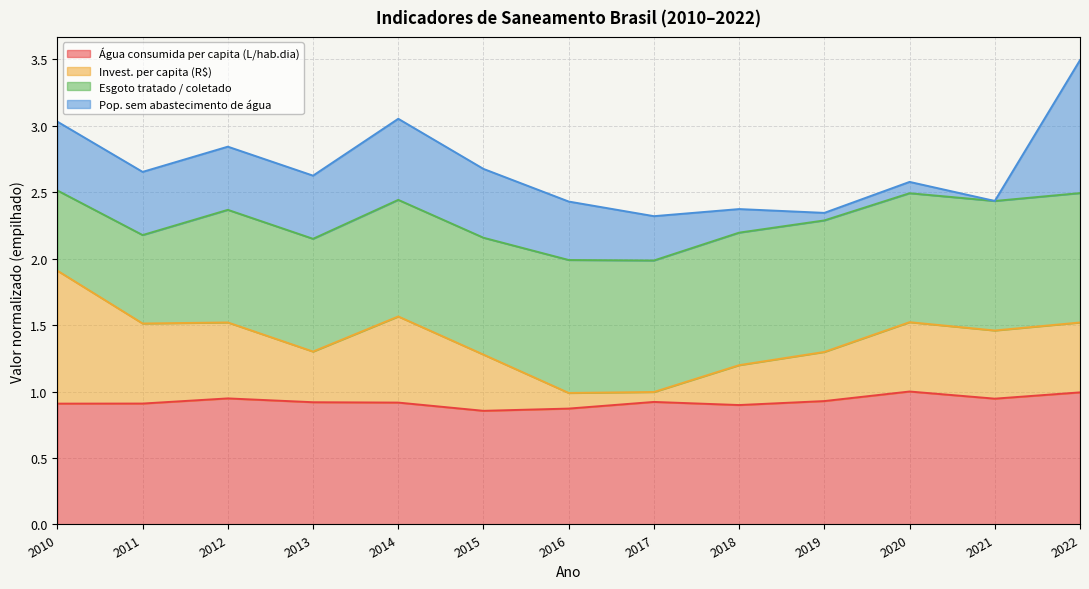

What is the total value across all series at 2013?

2.6